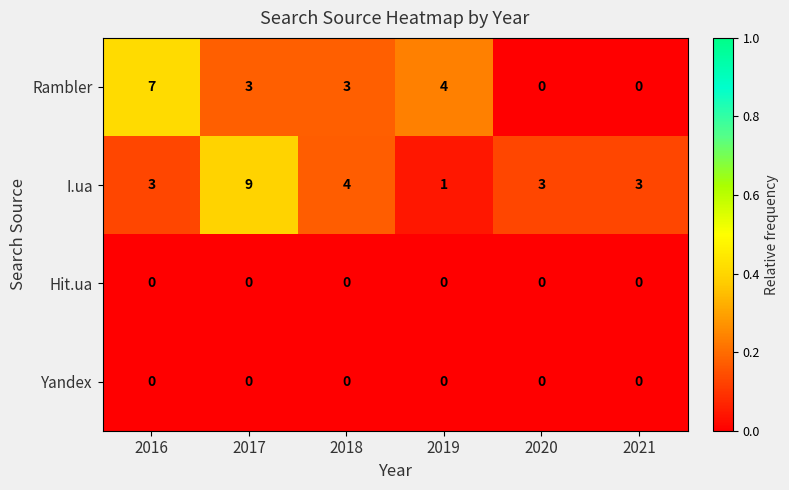

Is the value of Rambler at 2016 greater than the value of I.ua at 2021?

Yes